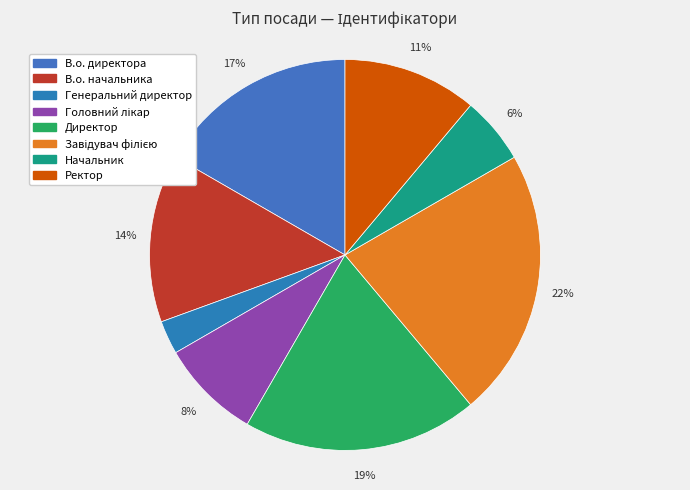

What portion of the pie excludes В.о. директора?

83.3%